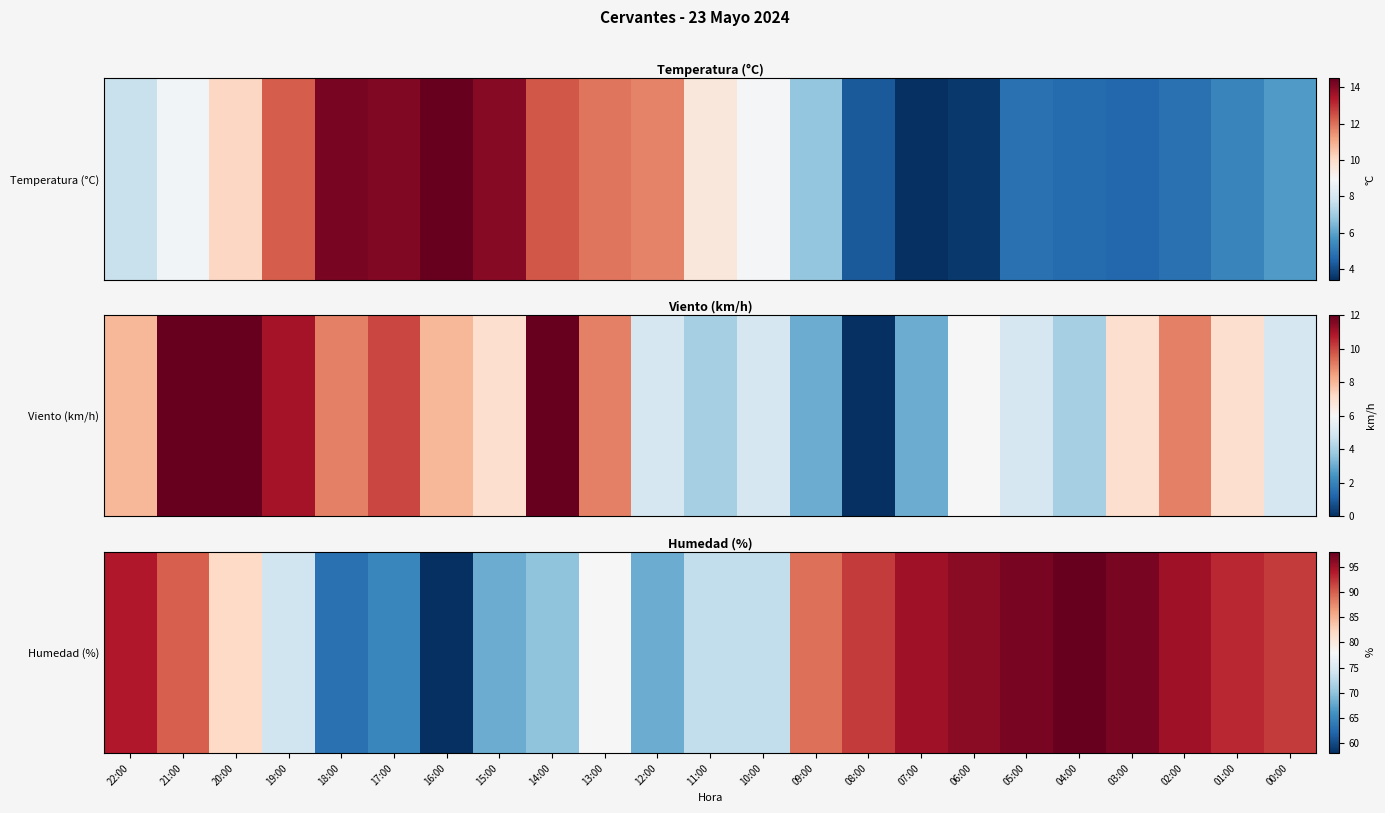

At which label does the data first exceed 89?

22:00